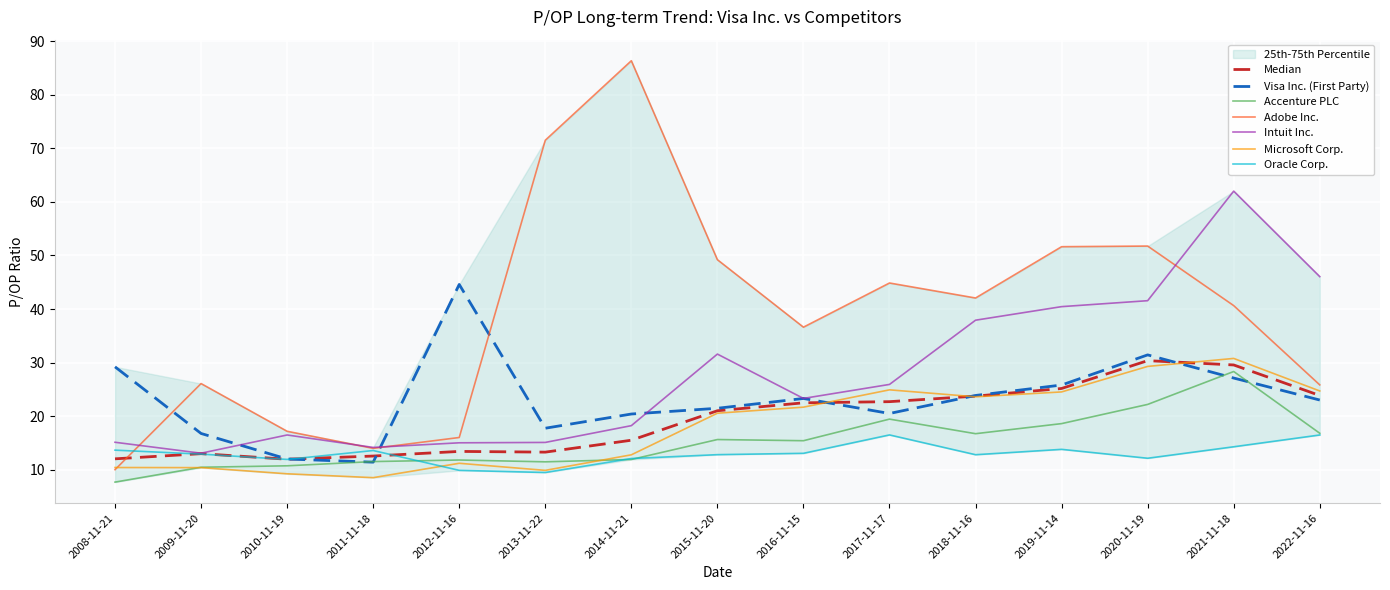

What is the minimum value shown in the chart?

7.7